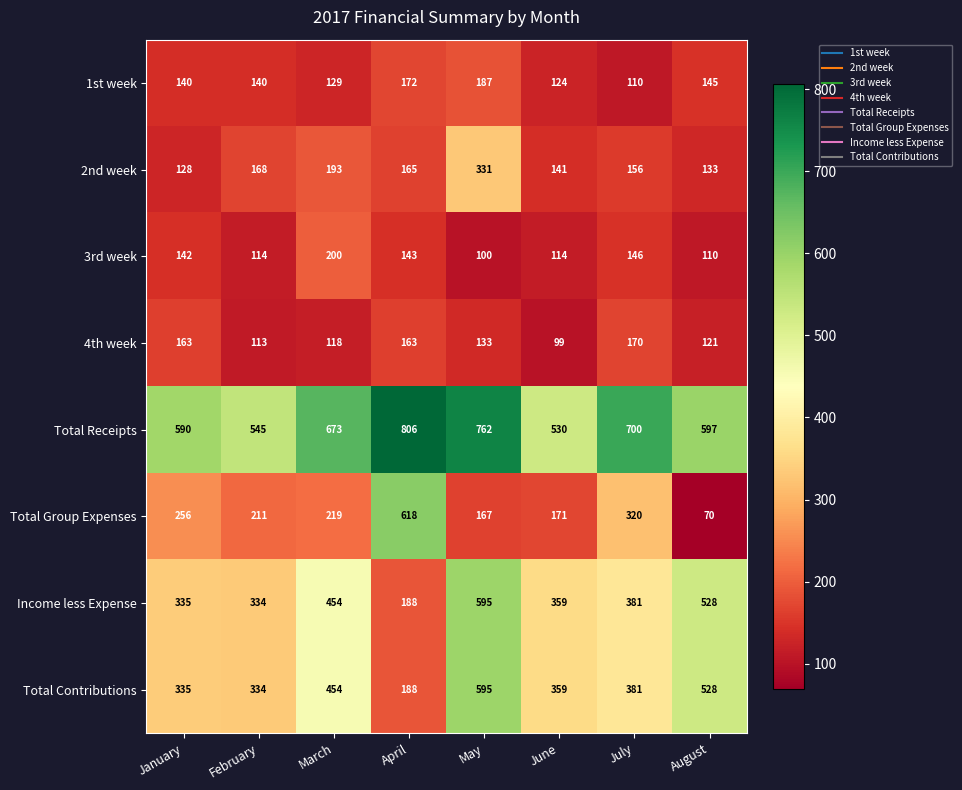

Count the number of categories in the chart.

8